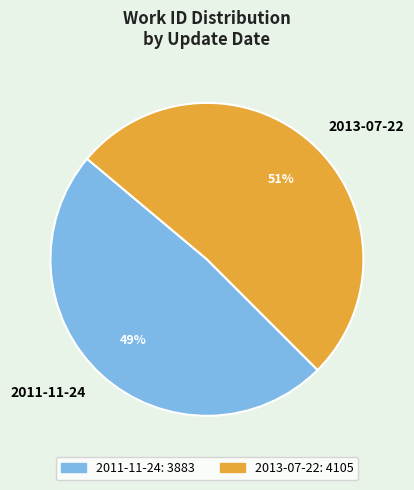

What is the smallest slice in the pie chart?

2011-11-24